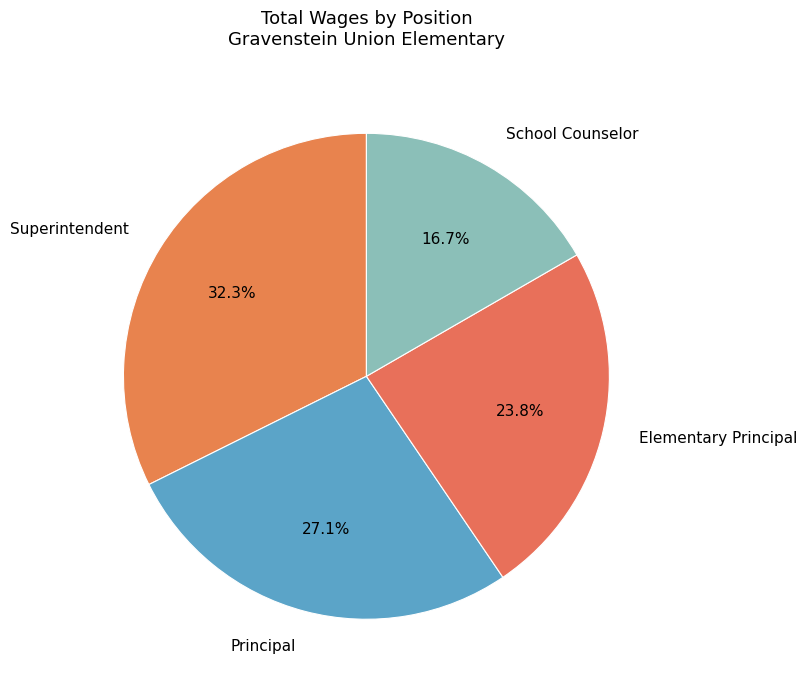

Does Principal account for over 50% of the chart?

No